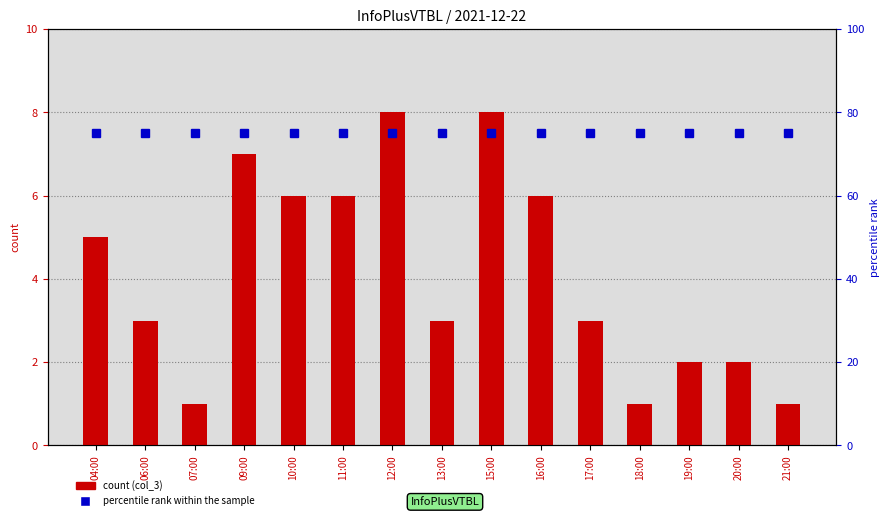

Does the chart contain stacked bars?

No